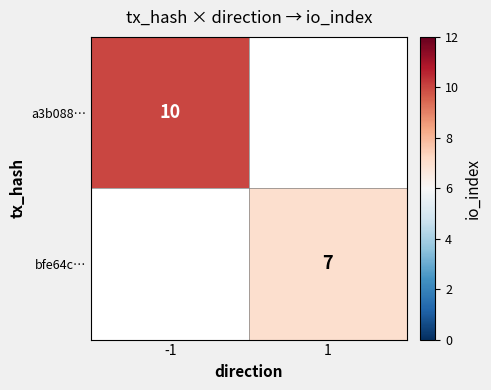

The bfe64c… series shows 10 at 1. True or false?

False